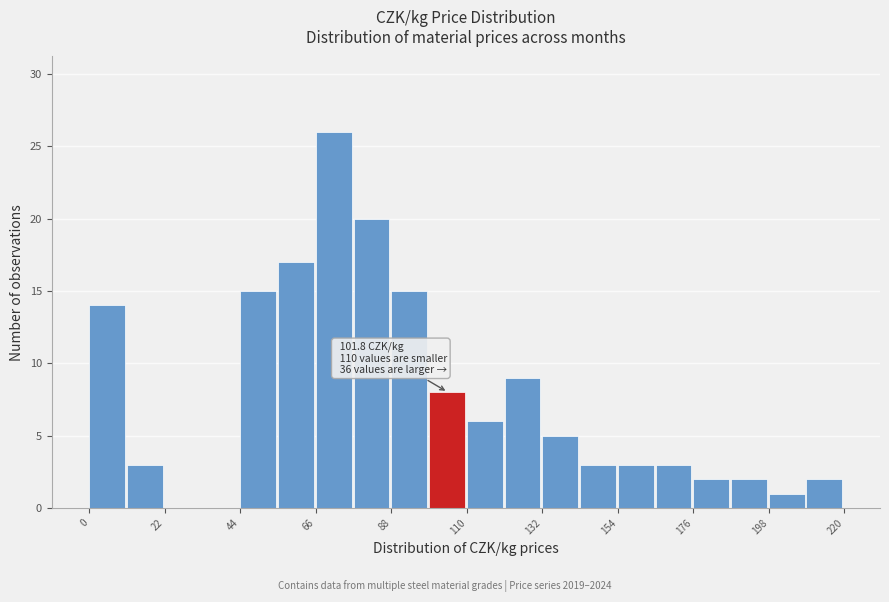

Read against the x-axis, roughly where is the centre of the tallest bar?

70